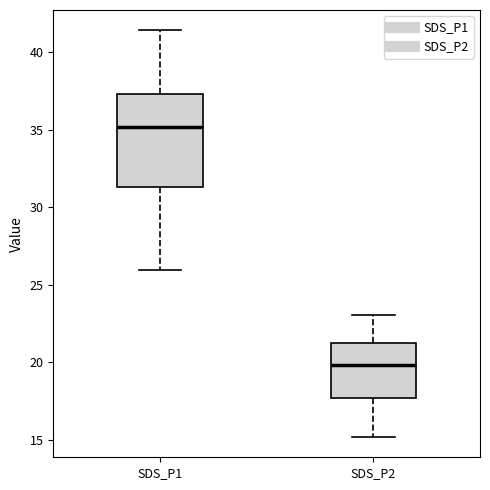

Which box's median line is the lowest?

SDS_P2